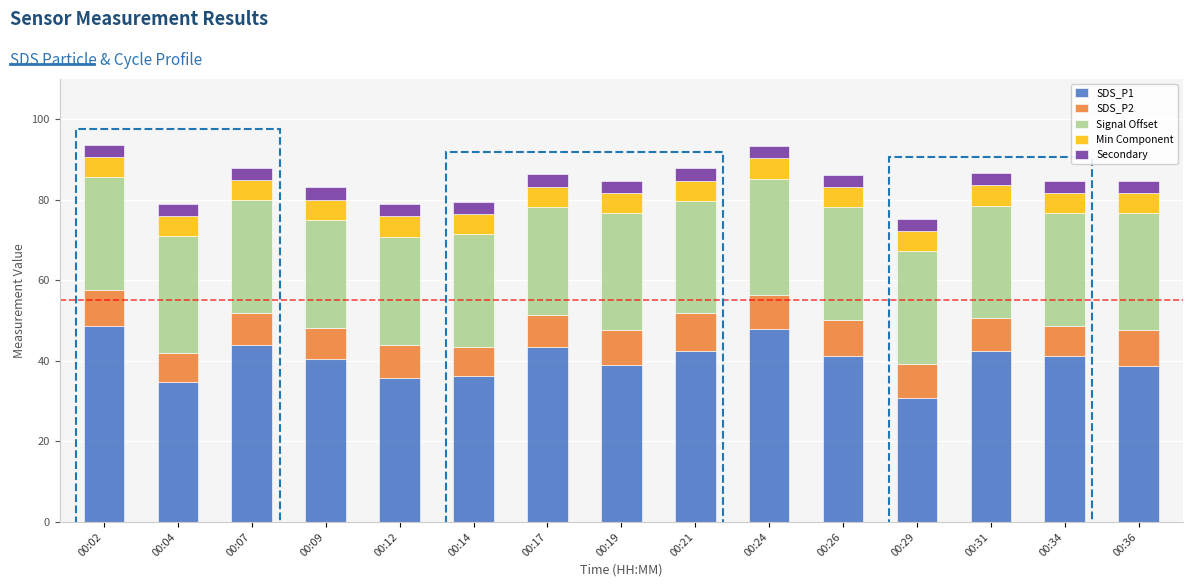

How many bars are there in total?

15